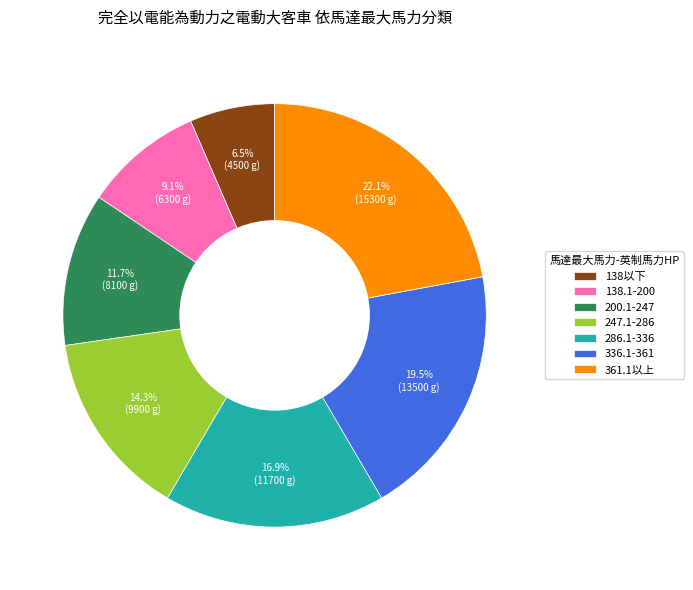

How many slices are in this pie chart?

7